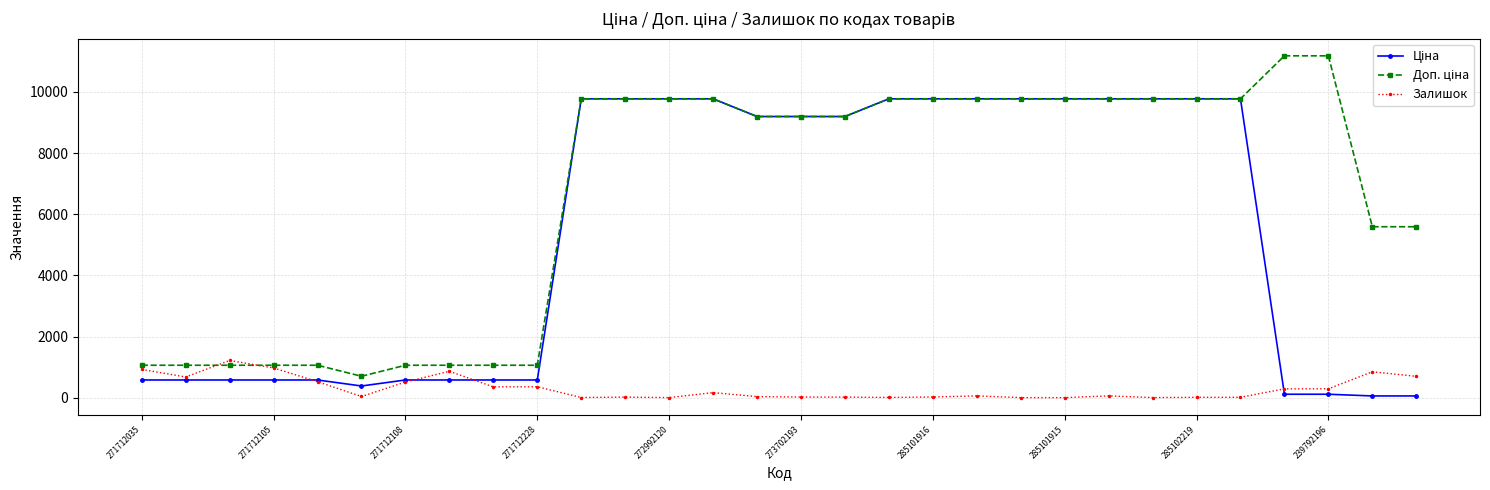

What is the greatest value displayed?

11182.0